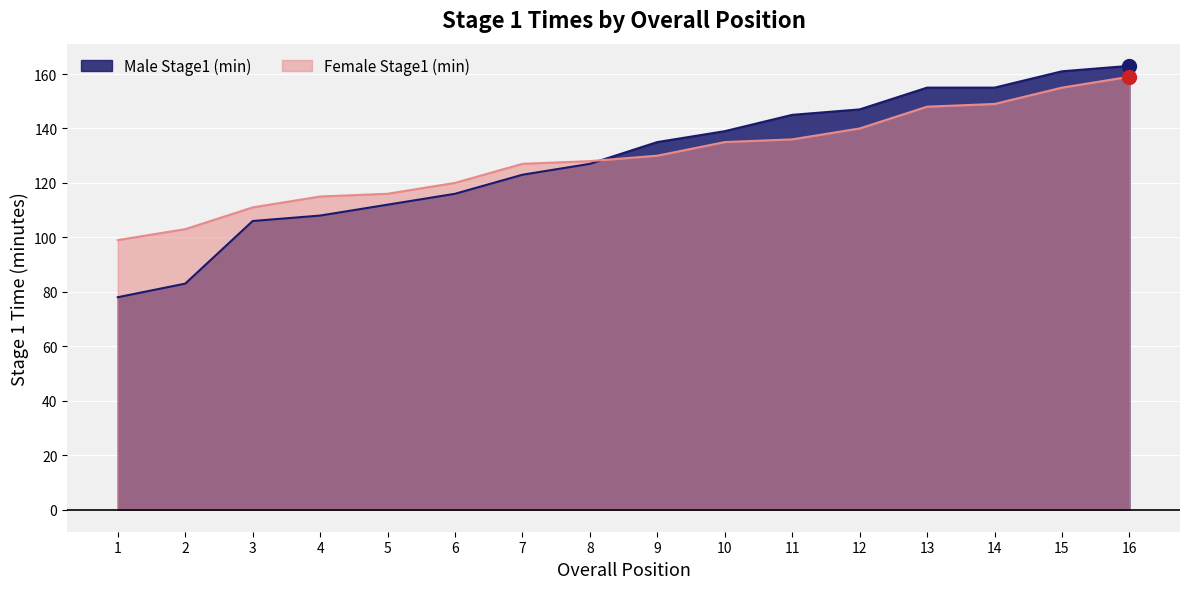

Reading left to right, what are all the values shown in this chart?

Male Stage1 (min): 78	83	106	108	112	116	123	127	135	139	145	147	155	155	161	163
Female Stage1 (min): 99	103	111	115	116	120	127	128	130	135	136	140	148	149	155	159